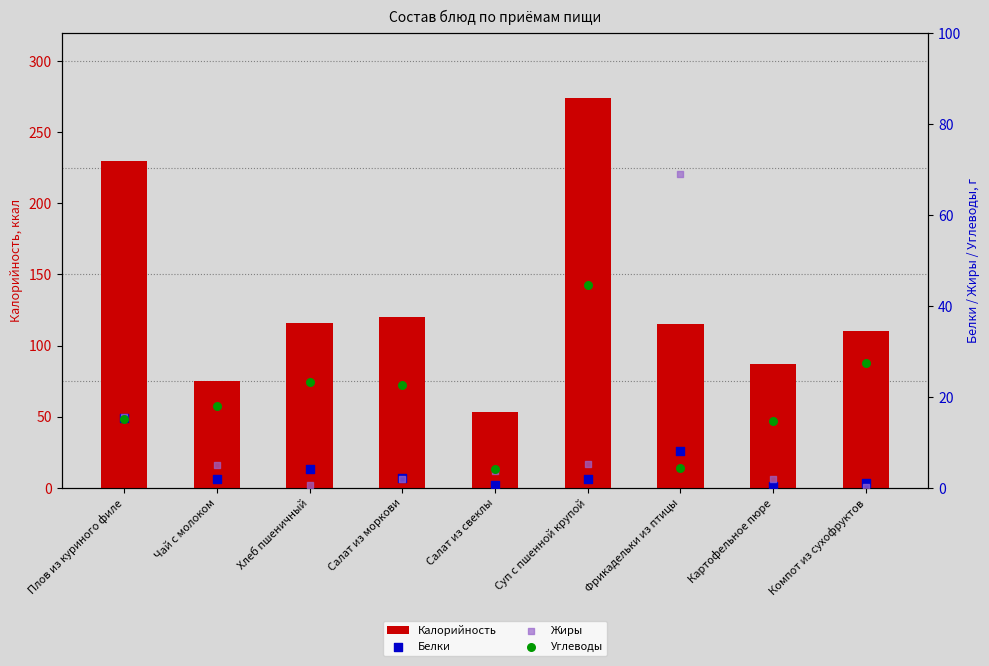

Which series contains the highest Y value?

Калорийность